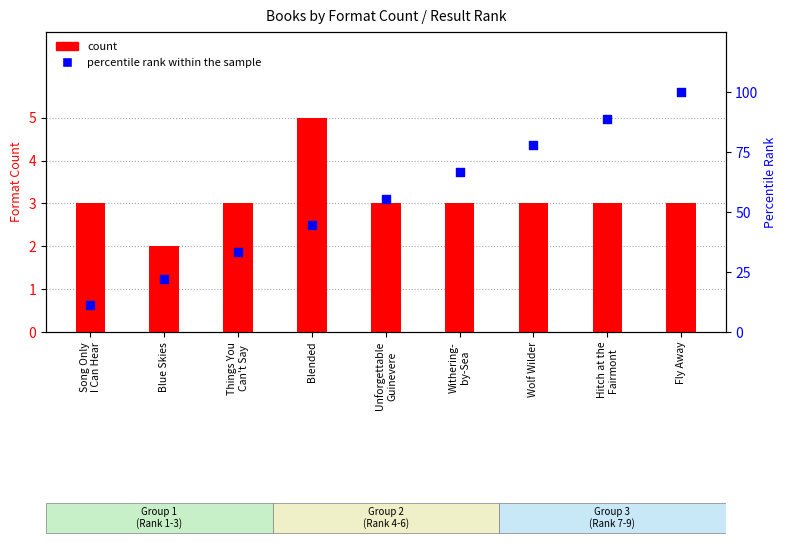

What is the total value across all series at Fly Away?

103.0